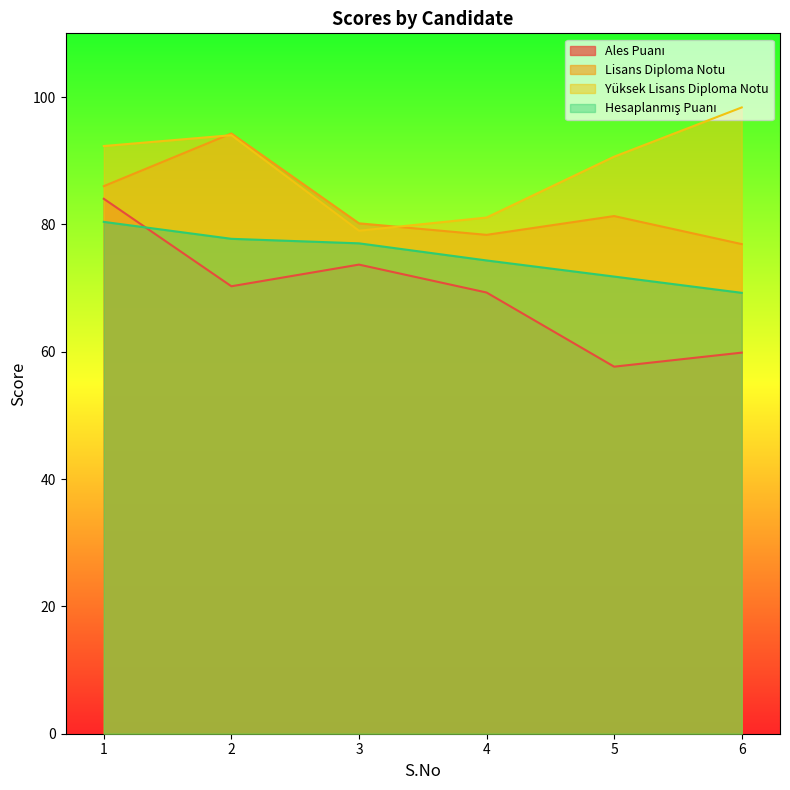

At 2, list the series in order from largest to smallest.

Lisans Diploma Notu, Yüksek Lisans Diploma Notu, Hesaplanmış Puanı, Ales Puanı